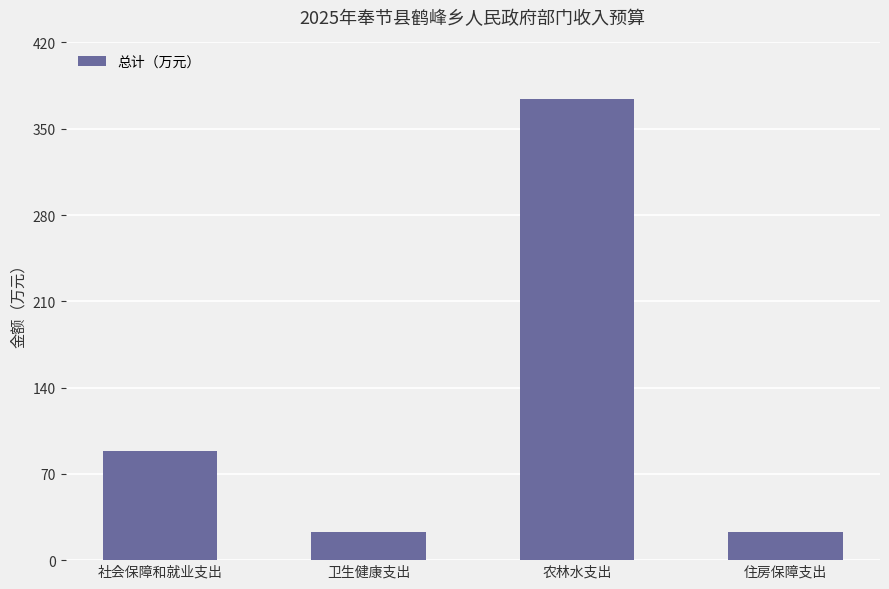

What is the smallest value displayed?

22.7